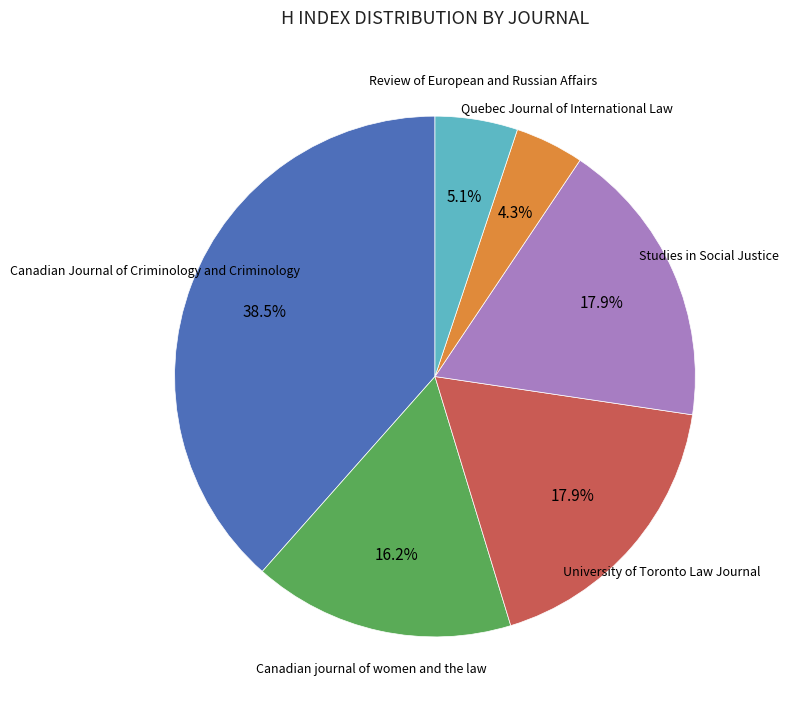

Does any single category account for the majority?

No